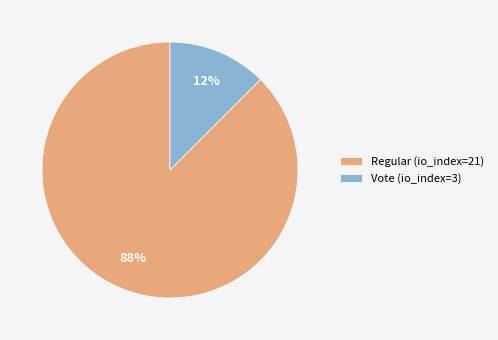

True or false: Regular (io_index=21) accounts for 88% of the total.

True